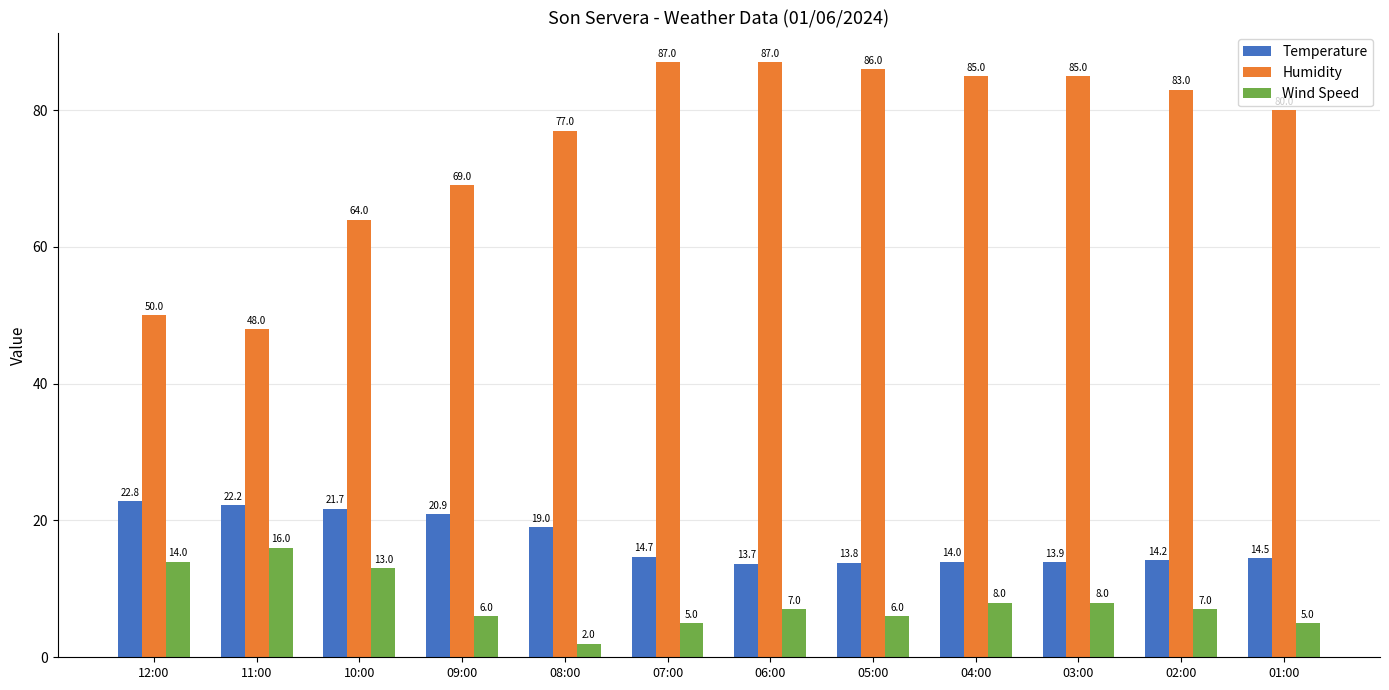

What are all the series names shown in the legend?

Temperature, Humidity, Wind Speed